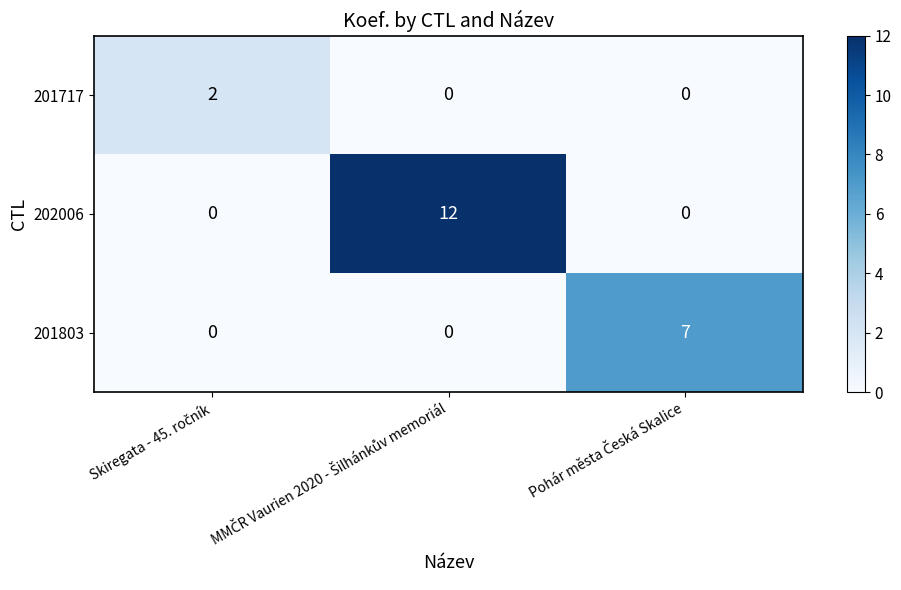

Rank the series by their maximum value, from lowest to highest.

201717, 201803, 202006